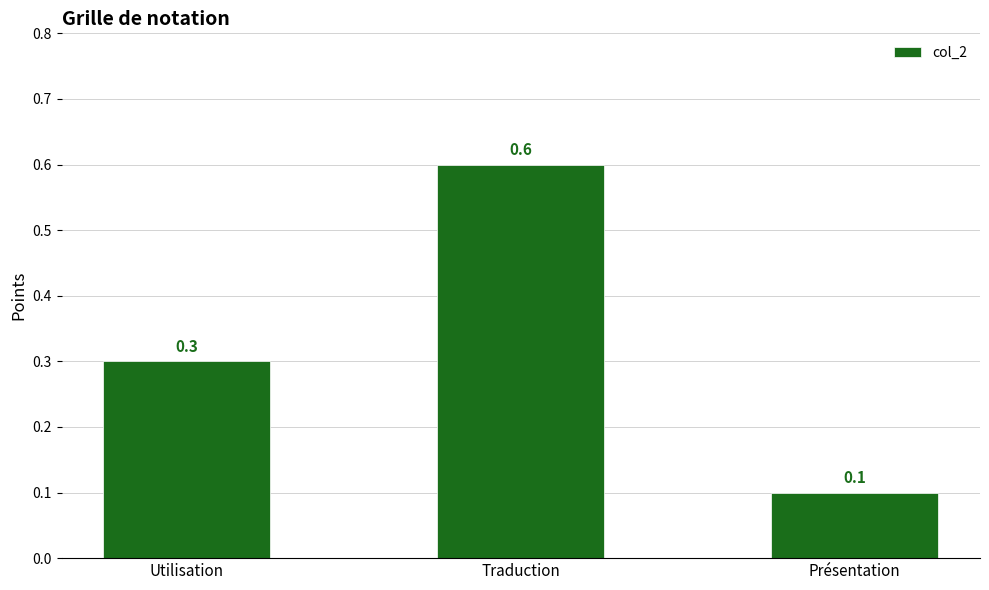

True or false: the data shows 0.6 at Traduction.

True